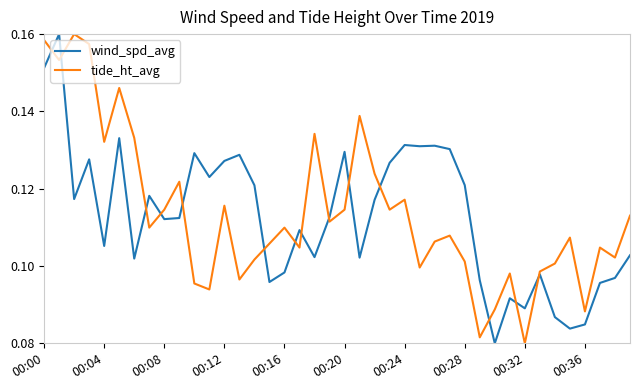

Reading right to left, what are all the values shown in this chart?

wind_spd_avg: 0.1	0.1	0.1	0.1	0.1	0.1	0.1	0.1	0.1	0.1	0.1	0.1	0.1	0.1	0.1	0.1	0.1	0.1	0.1	0.1	0.1	0.1	0.1	0.1	0.1	0.1	0.1	0.1	0.1	0.1	0.1	0.1	0.1	0.1	0.1	0.1	0.1	0.1	0.2	0.2
tide_ht_avg: 0.1	0.1	0.1	0.1	0.1	0.1	0.1	0.1	0.1	0.1	0.1	0.1	0.1	0.1	0.1	0.1	0.1	0.1	0.1	0.1	0.1	0.1	0.1	0.1	0.1	0.1	0.1	0.1	0.1	0.1	0.1	0.1	0.1	0.1	0.1	0.1	0.2	0.2	0.2	0.2